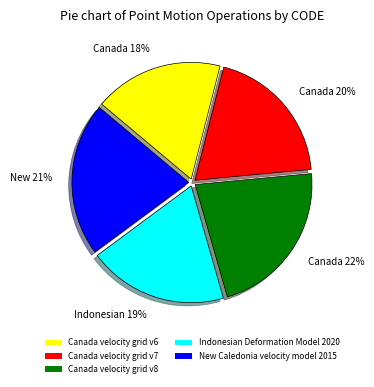

To the nearest percent, what is the difference between the largest and smallest slice percentages?

4%